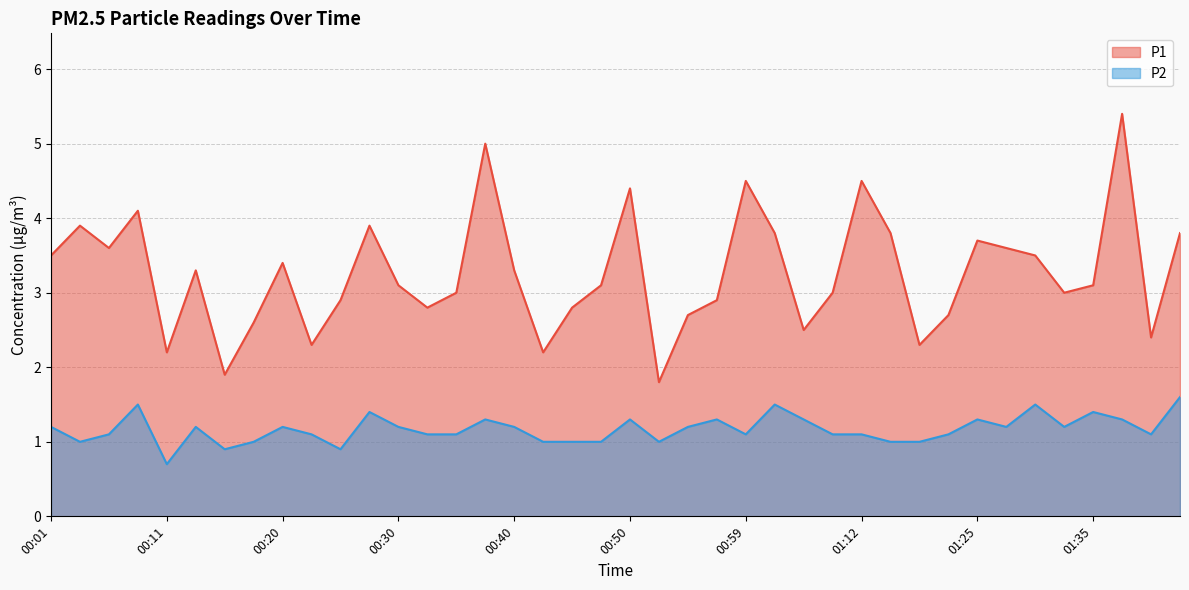

Is it true that P1 equals 1.0 at 01:09?

False